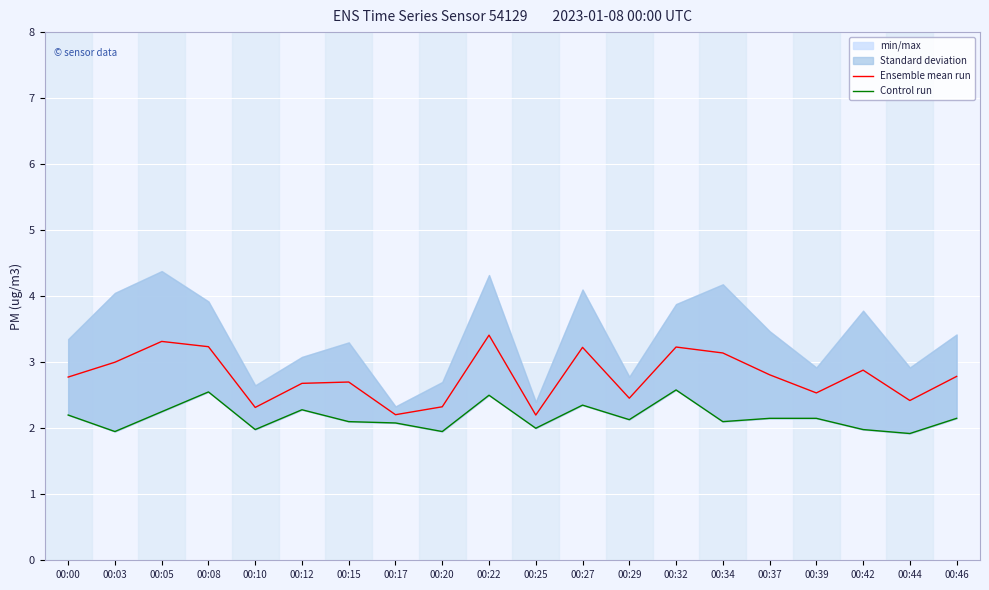

True or false: Ensemble mean run has a value of 3.0 at 00:03.

True